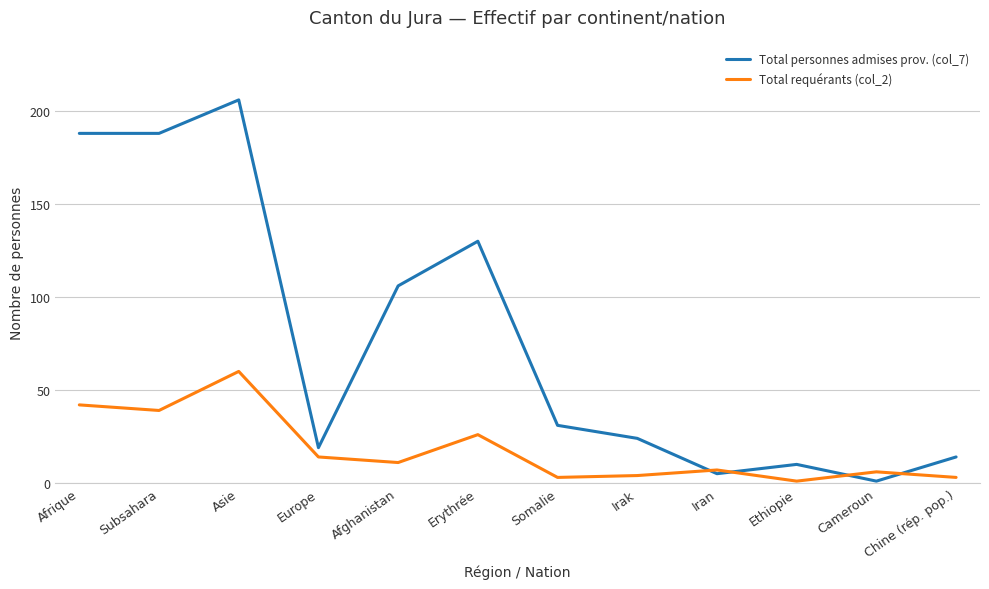

What is the total value across all series at Europe?

33